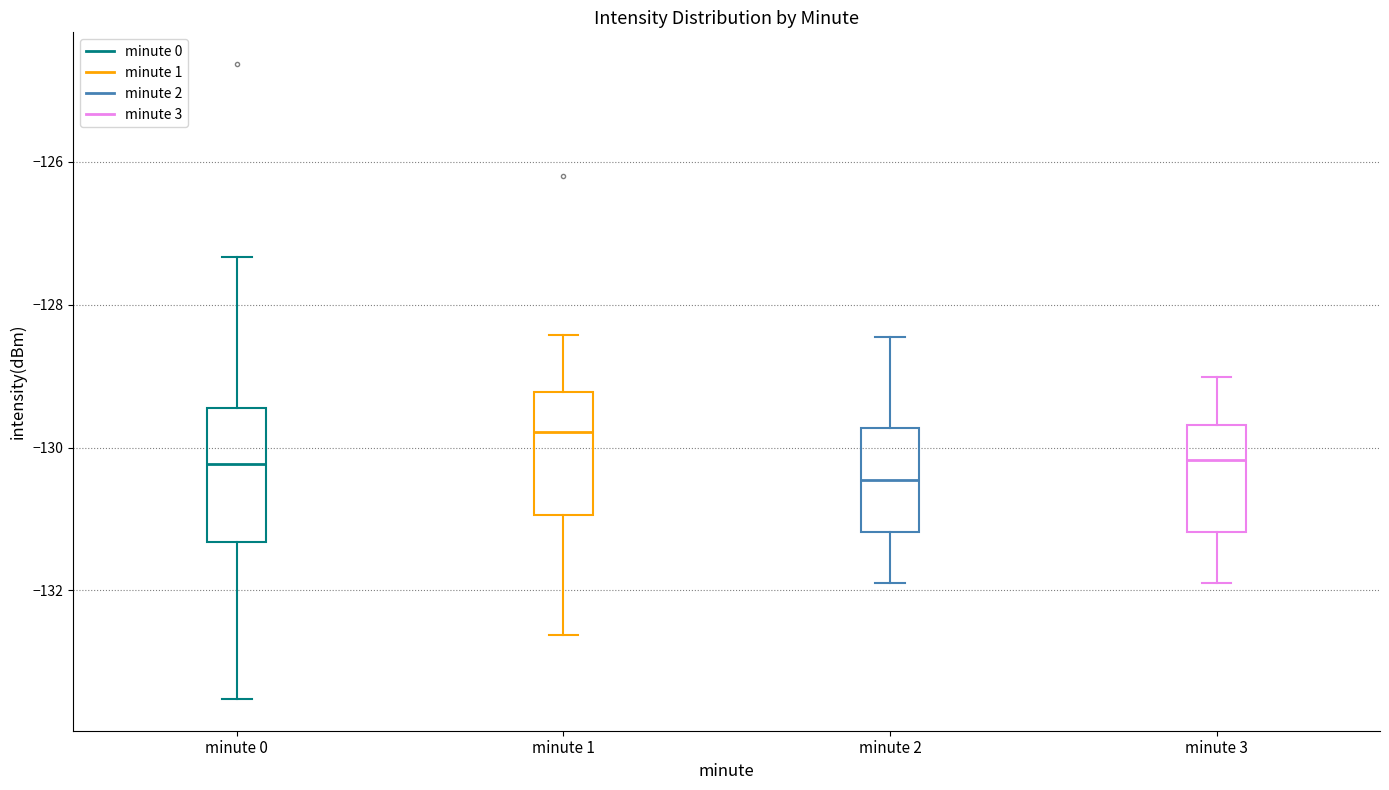

Reading left to right, transcribe this box plot: for each box, give where its median line is, the range the box spans, and where its two whiskers end, as read against the y-axis. The values are not printed on the chart, so give them approximately, as read against the axis.

minute 0: median -130.2, box -131.4 to -129.4, whiskers -133.6 to -127.4
minute 1: median -129.8, box -131.0 to -129.2, whiskers -132.6 to -128.4
minute 2: median -130.4, box -131.2 to -129.8, whiskers -131.8 to -128.4
minute 3: median -130.2, box -131.2 to -129.6, whiskers -131.8 to -129.0